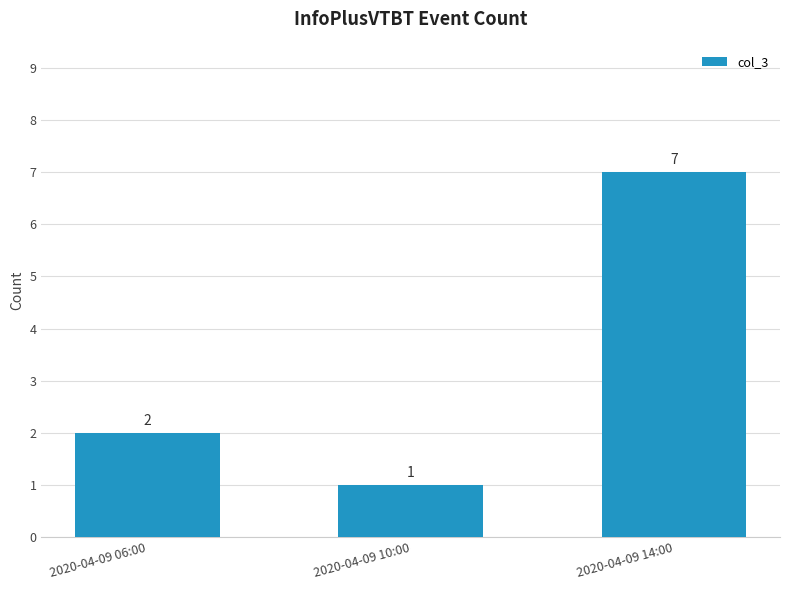

How many bars are there in total?

3